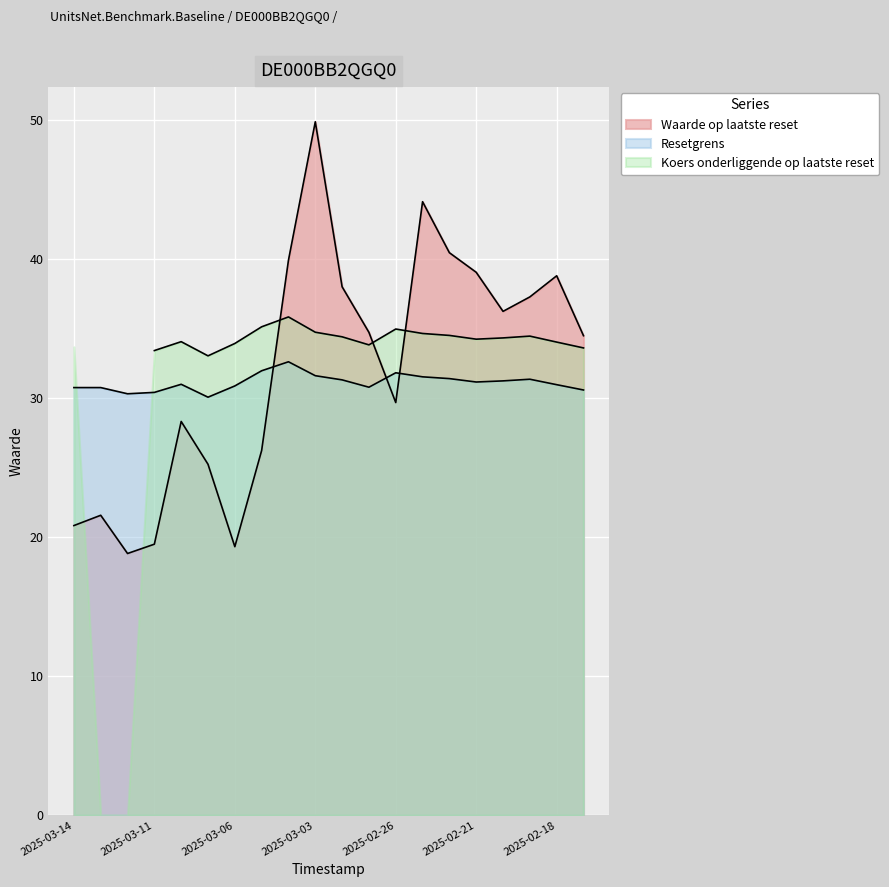

Which category has the highest value in the Waarde op laatste reset series?

2025-03-03